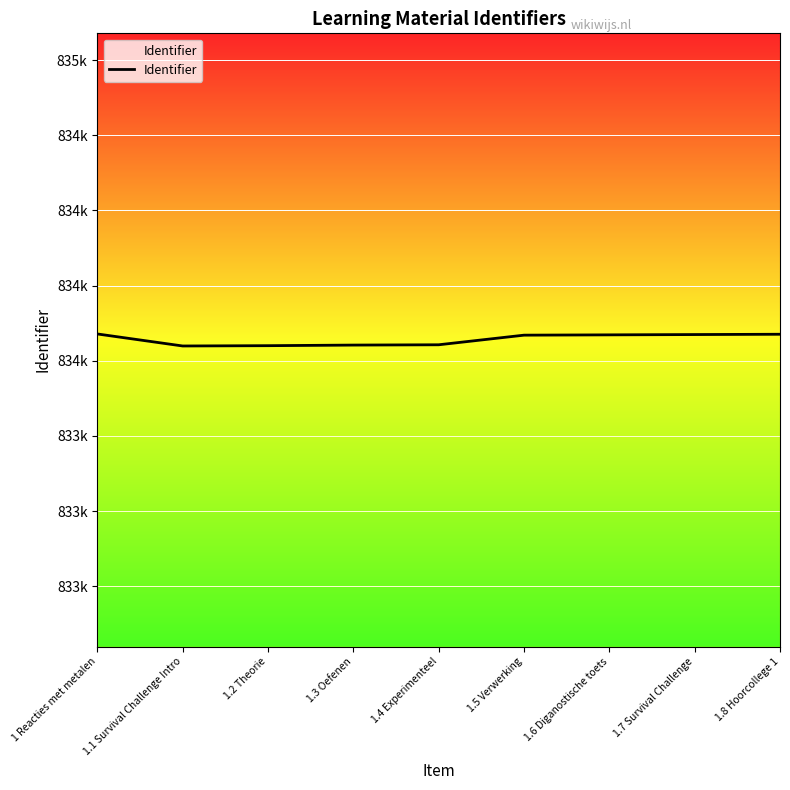

At which category does the data reach its first local valley?

1.1 Survival Challenge Intro